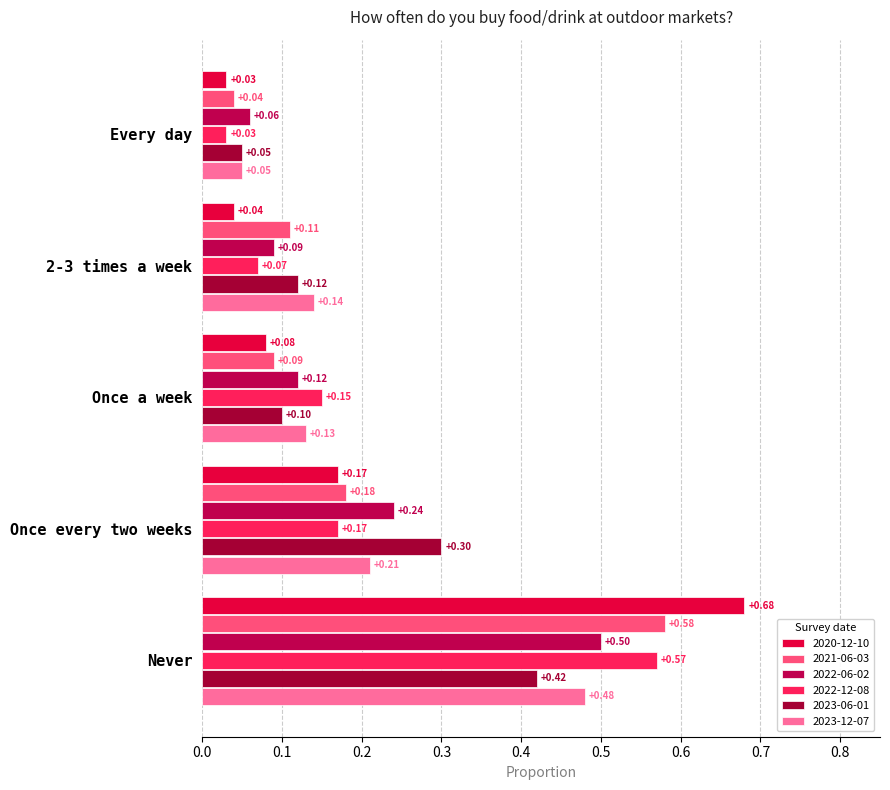

Count the number of data series in this chart.

6